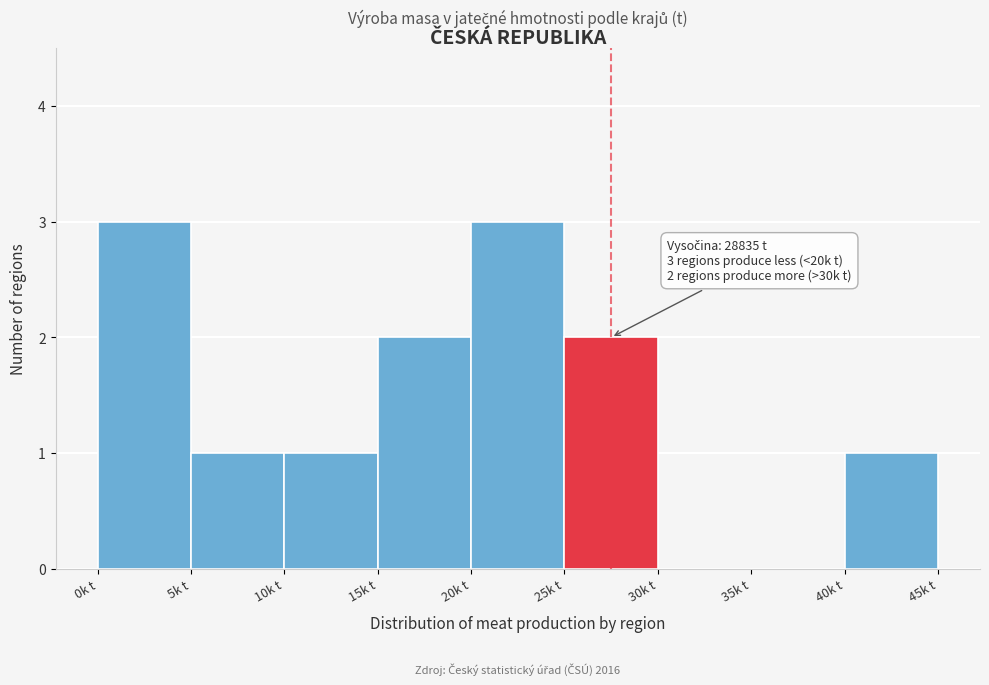

Reading left to right, extract all data points from this chart.

0k t=3	5k t=1	10k t=1	15k t=2	20k t=3	25k t=2	30k t=0	35k t=0	40k t=1